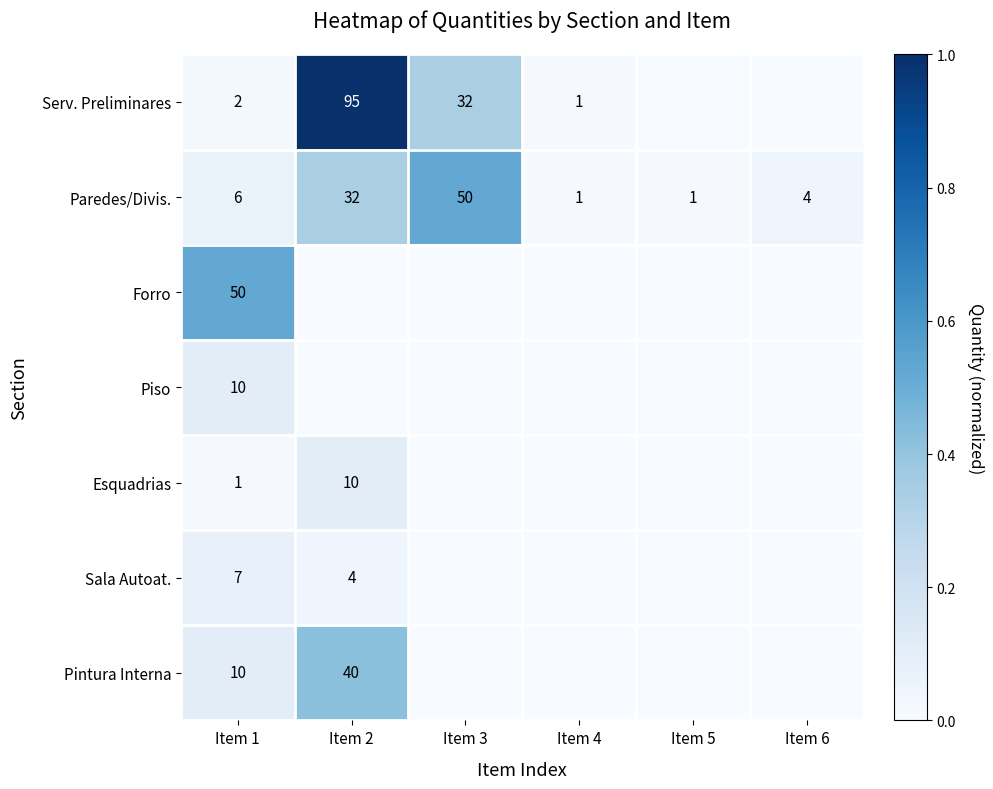

The Esquadrias series shows 3 at Item 2. True or false?

False